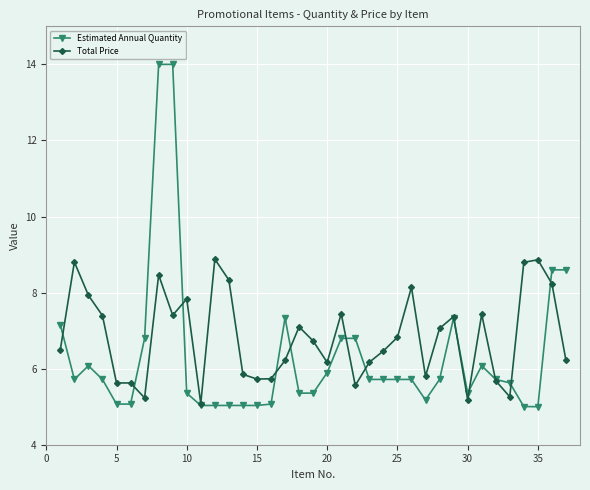

True or false: Total Price has more than 1 points higher than both neighbors.

True